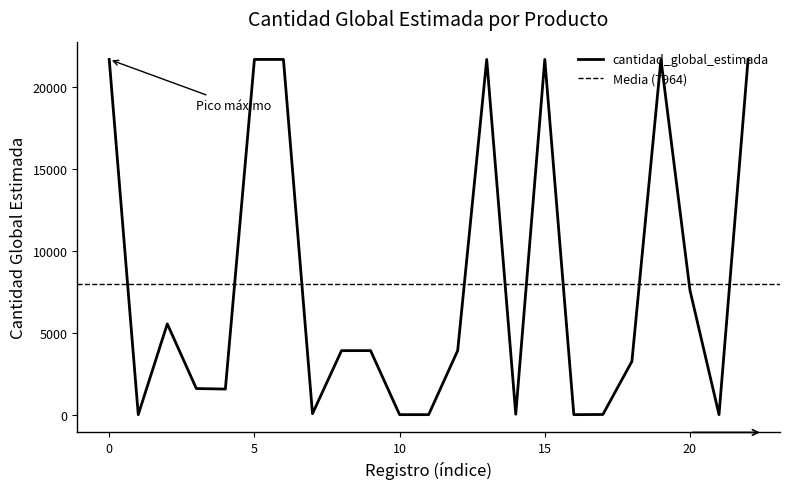

What is the maximum value for cantidad_global_estimada?

21684